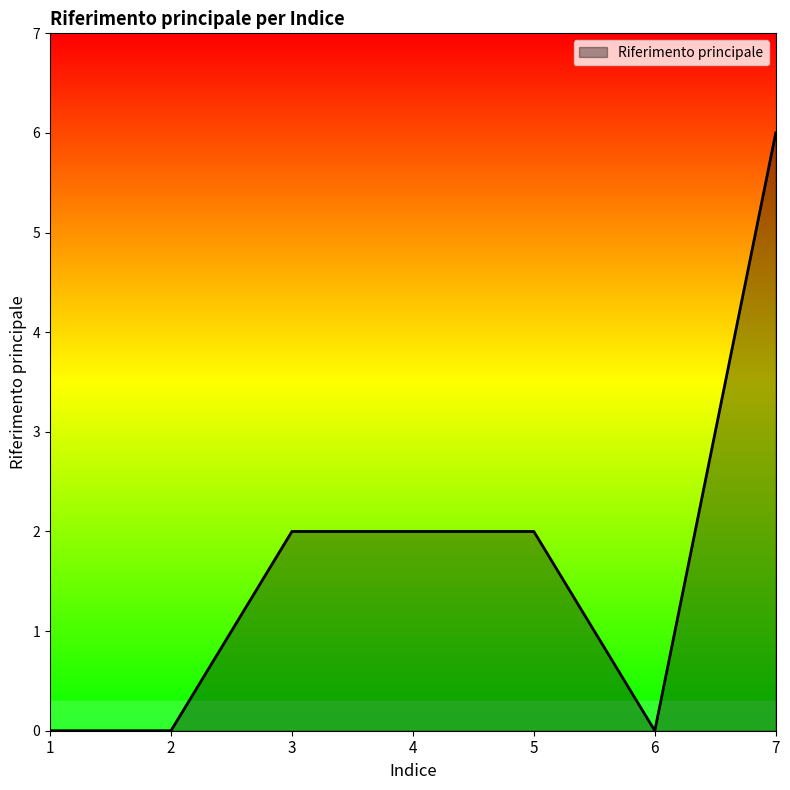

What is the difference between the maximum and minimum values?

6